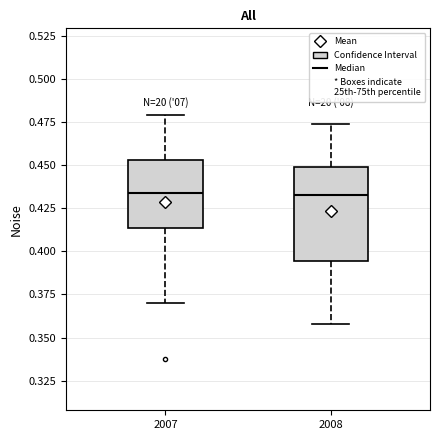

Where is the lower edge of the box at x = 2008 on the y-axis? The values are not printed on the chart, so give them approximately, as read against the axis.

0.395